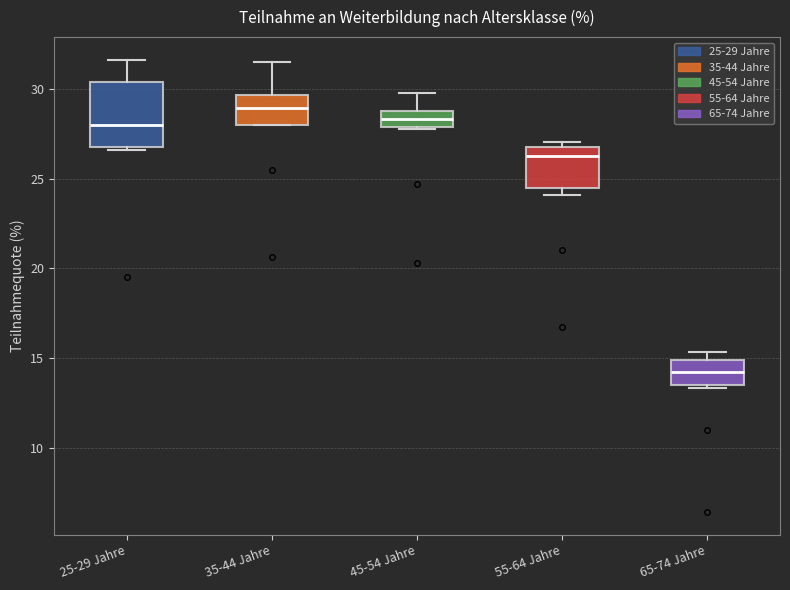

Reading left to right, transcribe this box plot: for each box, give where its median line is, the range the box spans, and where its two whiskers end, as read against the y-axis. The values are not printed on the chart, so give them approximately, as read against the axis.

25-29 Jahre: median 28.0, box 27.0 to 30.5, whiskers 26.5 to 31.5
35-44 Jahre: median 29.0, box 28.0 to 29.5, whiskers 28.0 to 31.5
45-54 Jahre: median 28.5, box 28.0 to 29.0, whiskers 28.0 to 30.0
55-64 Jahre: median 26.5, box 24.5 to 27.0, whiskers 24.0 to 27.0 (just above the box's upper edge)
65-74 Jahre: median 14.0, box 13.5 to 15.0, whiskers 13.5 (just below the box's lower edge) to 15.5